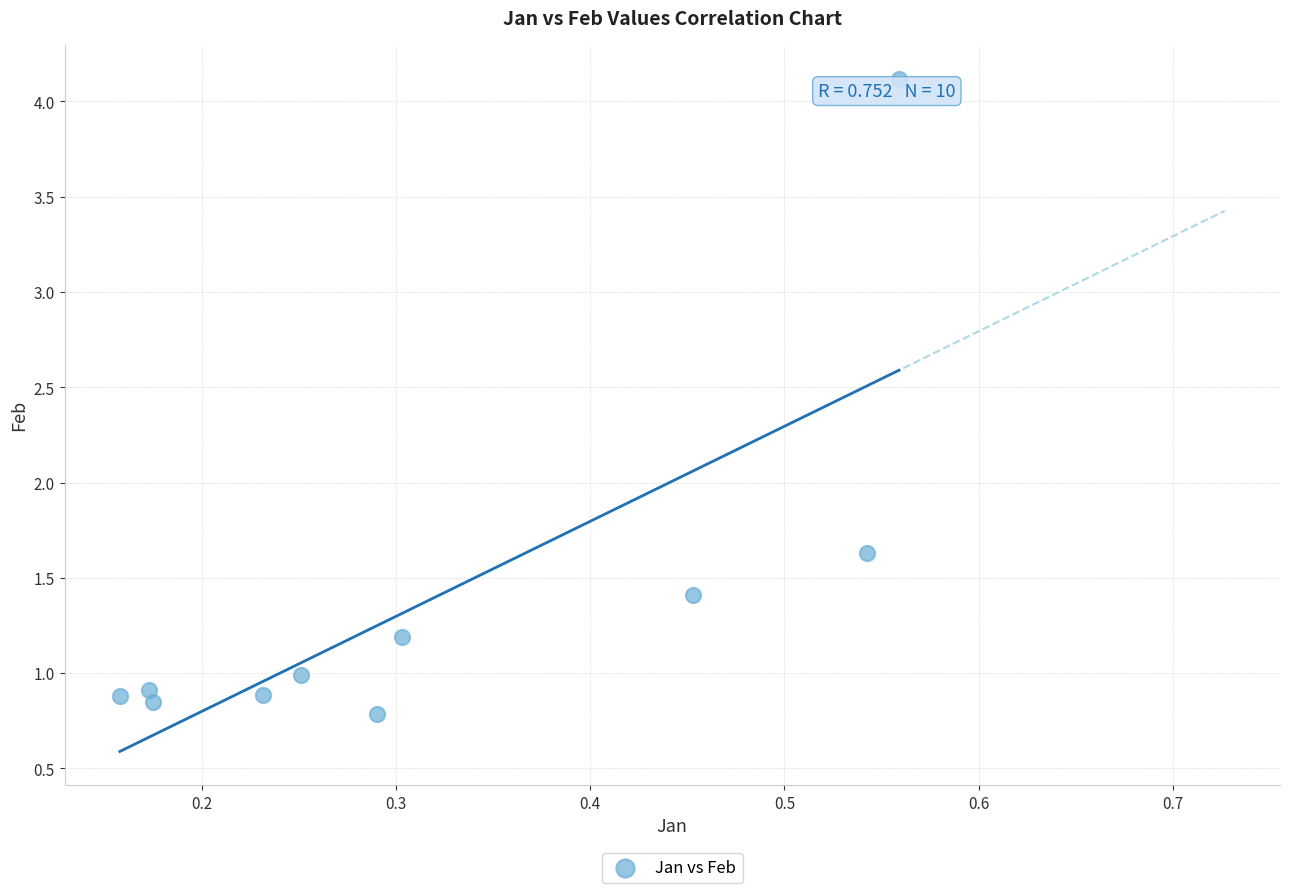

What is the range of X values (max minus min)?

0.4